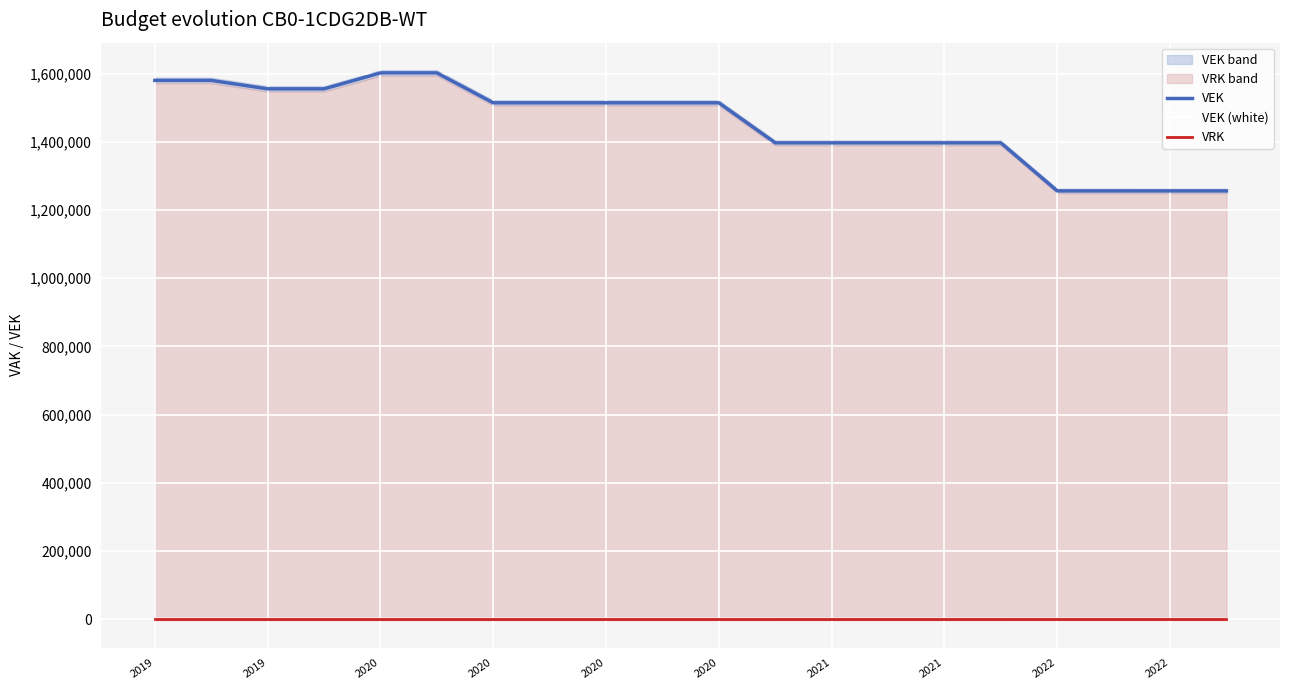

The VEK series shows 1396760.0 at 15. True or false?

True